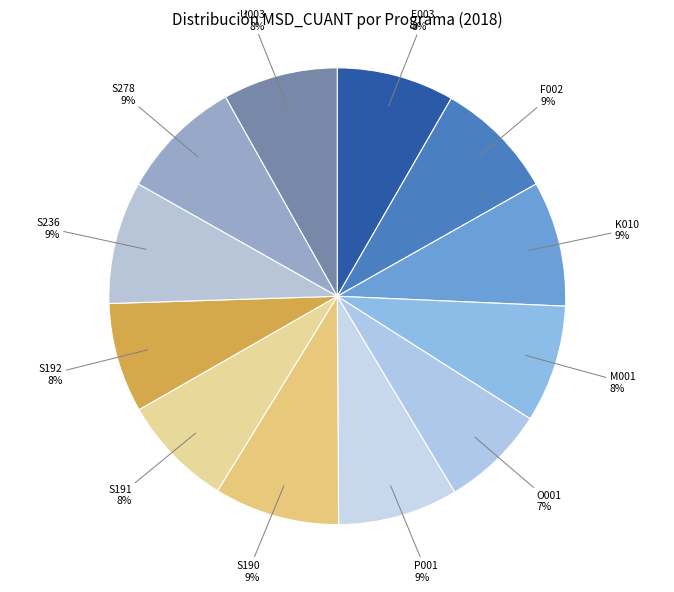

To the nearest percent, what is the combined percentage of S192 and U003?

16%